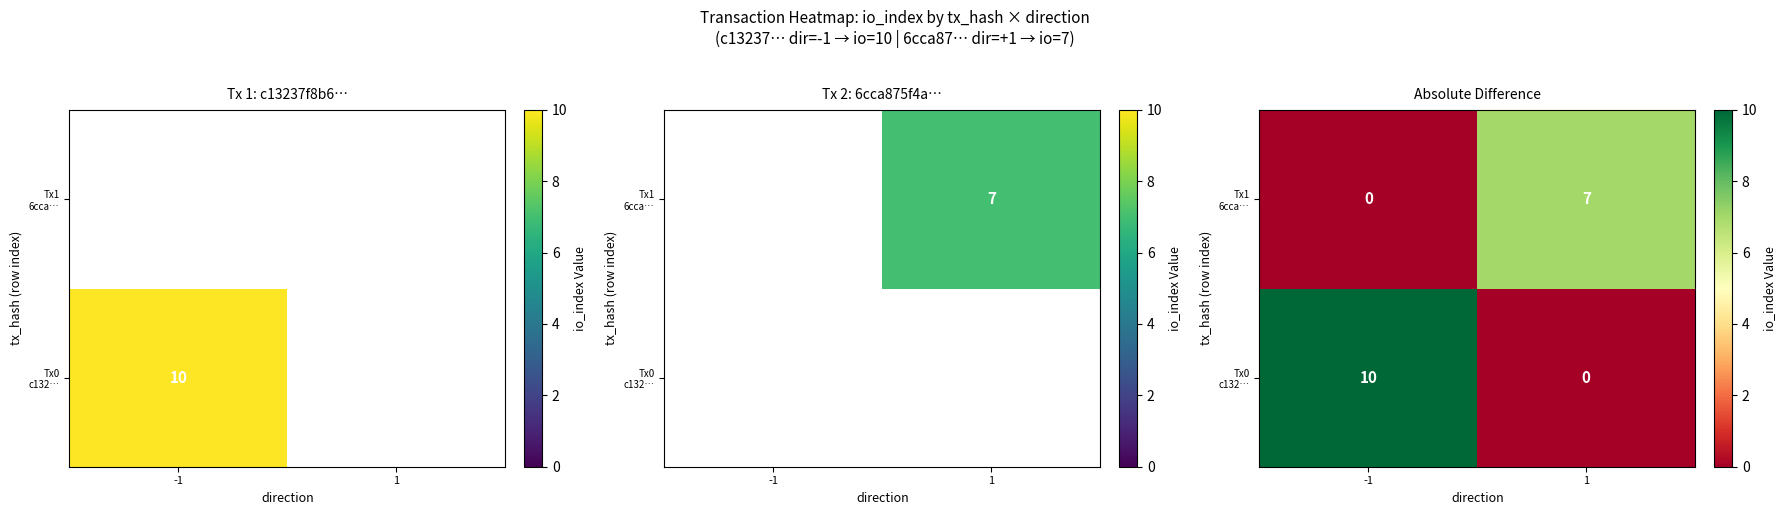

At which category is the sum across all series the highest?

-1